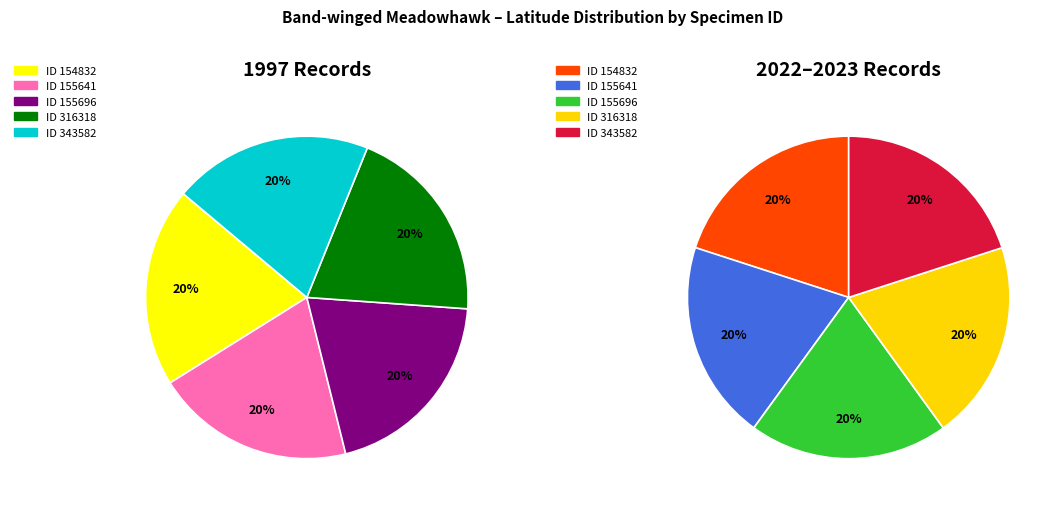

Is 155641 the majority of the pie?

No